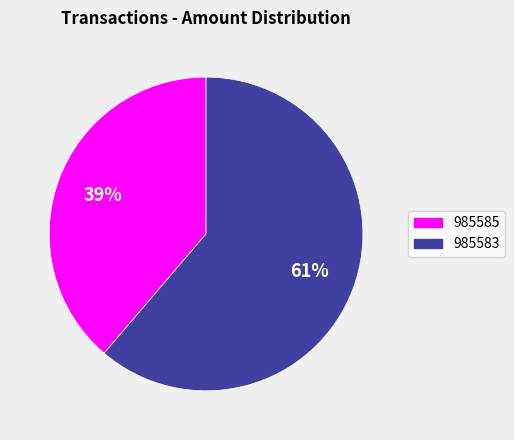

Is the sum of 985583 and 985585 greater than half?

Yes